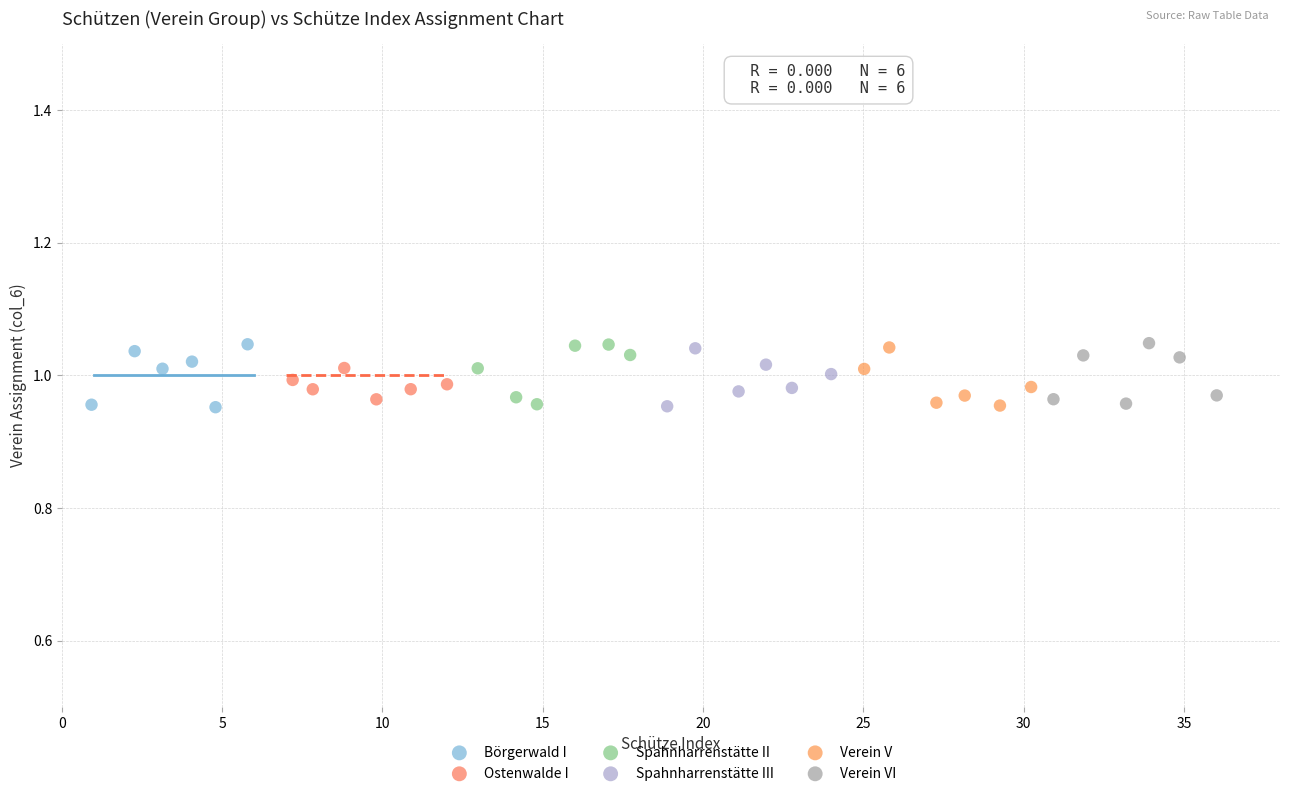

What are all the series names shown in the legend?

Börgerwald I, Ostenwalde I, Spahnharrenstätte II, Spahnharrenstätte III, Verein V, Verein VI